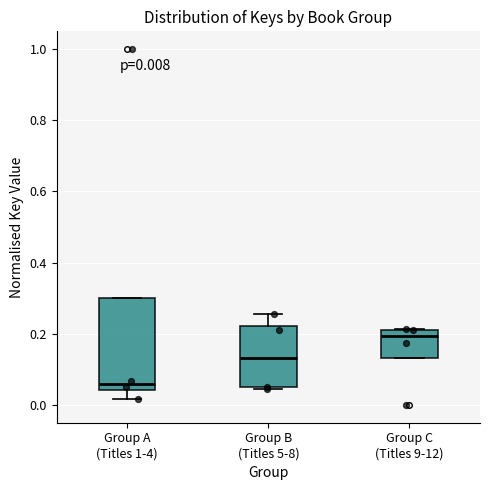

Which box has the lowest median line?

Group A (Titles 1-4)